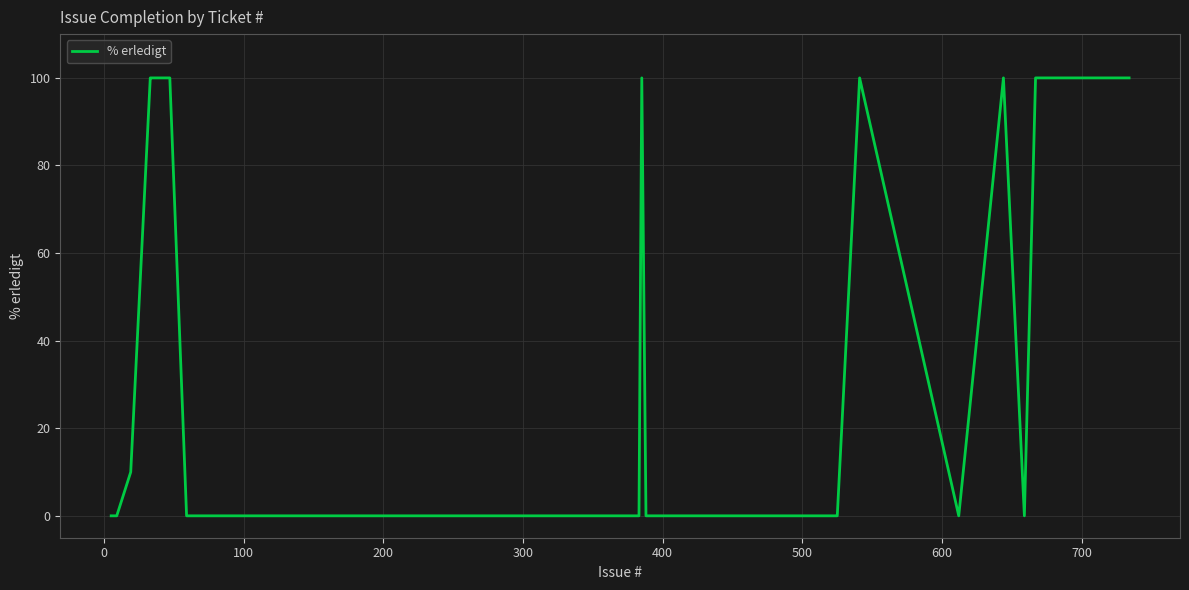

What is the difference between the maximum and minimum values?

100